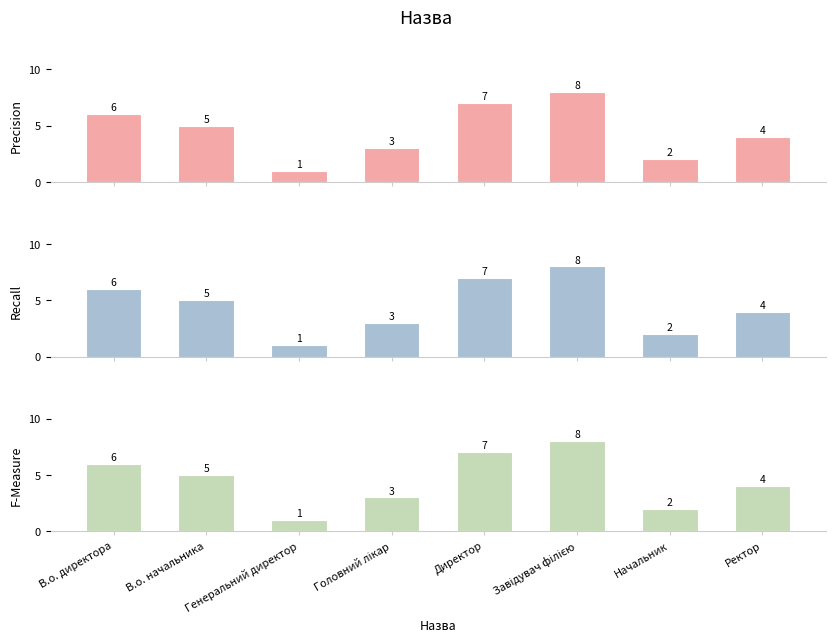

What is the difference between the second highest and second lowest values in the Precision series?

5